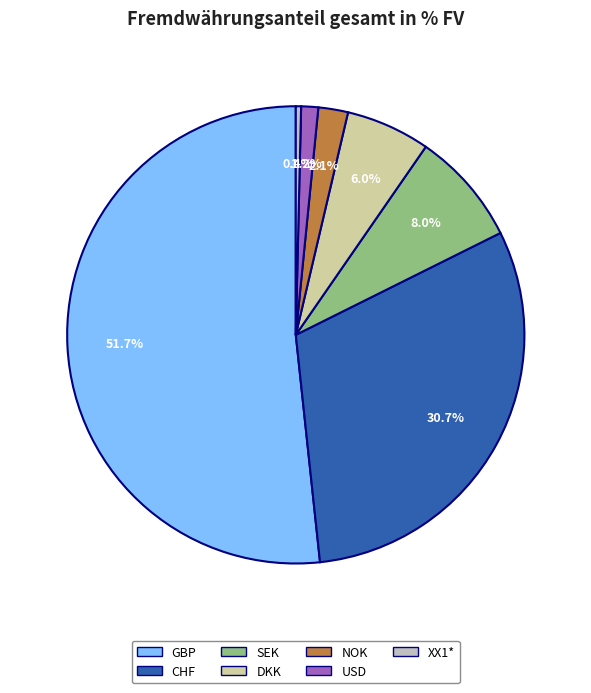

Which category has the biggest portion of the pie?

GBP